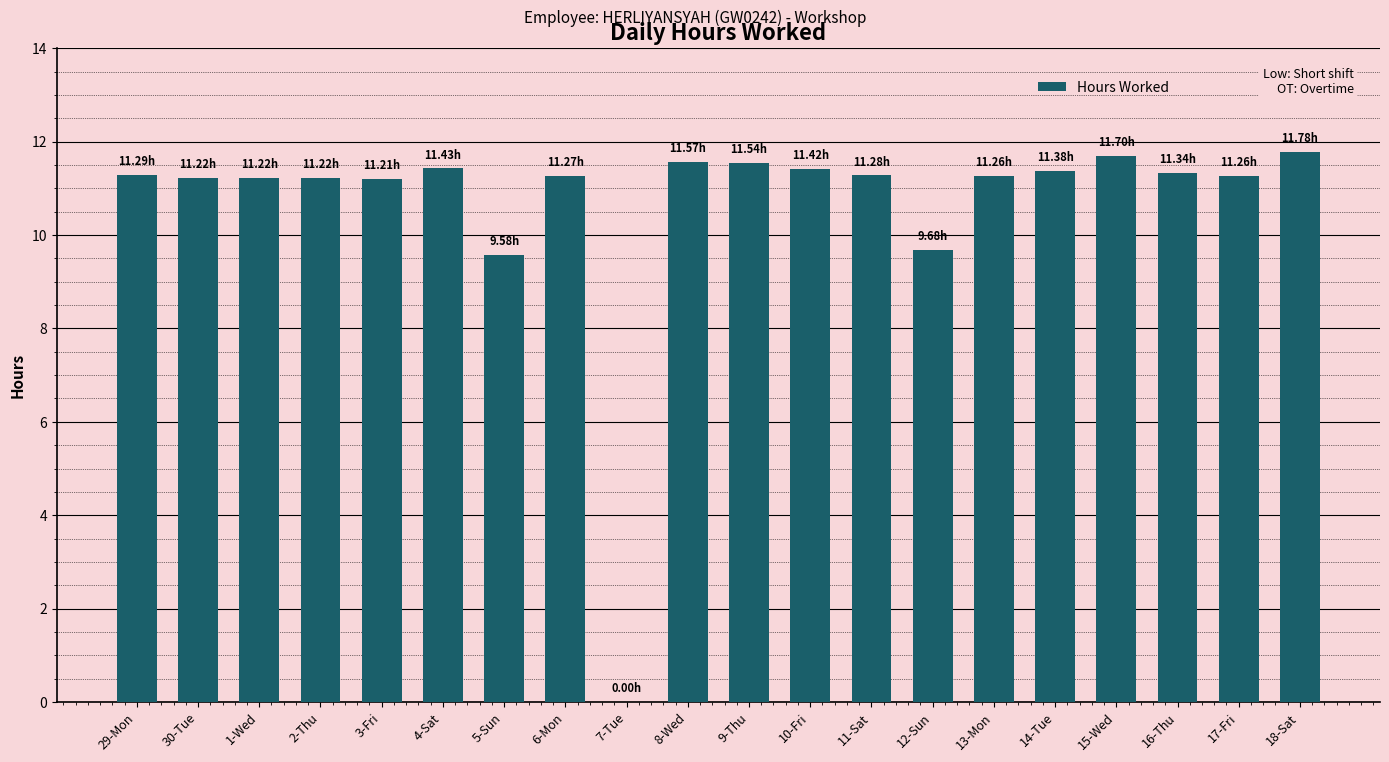

What is the sum of the values at 12-Sun and 5-Sun?

19.3